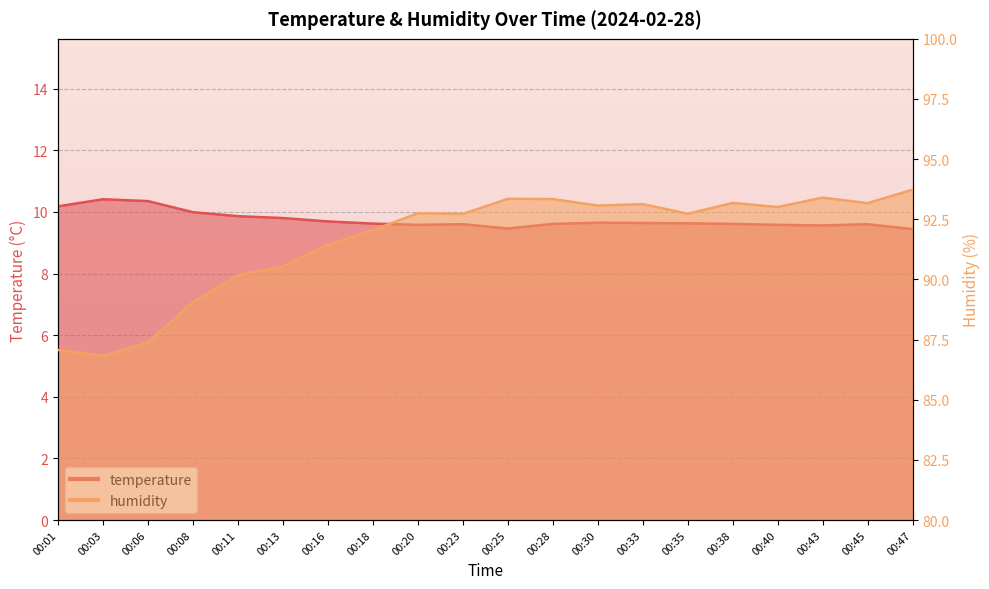

Is it true that temperature equals 4.3 at 00:18?

False